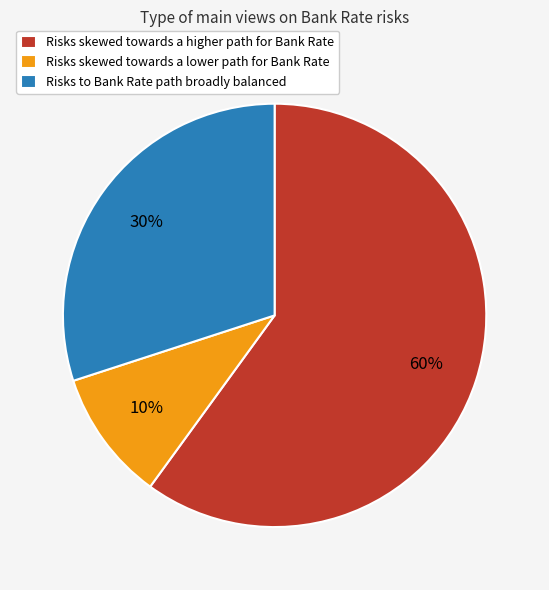

To the nearest percent, what portion does Risks skewed towards a lower path for Bank Rate represent?

10%